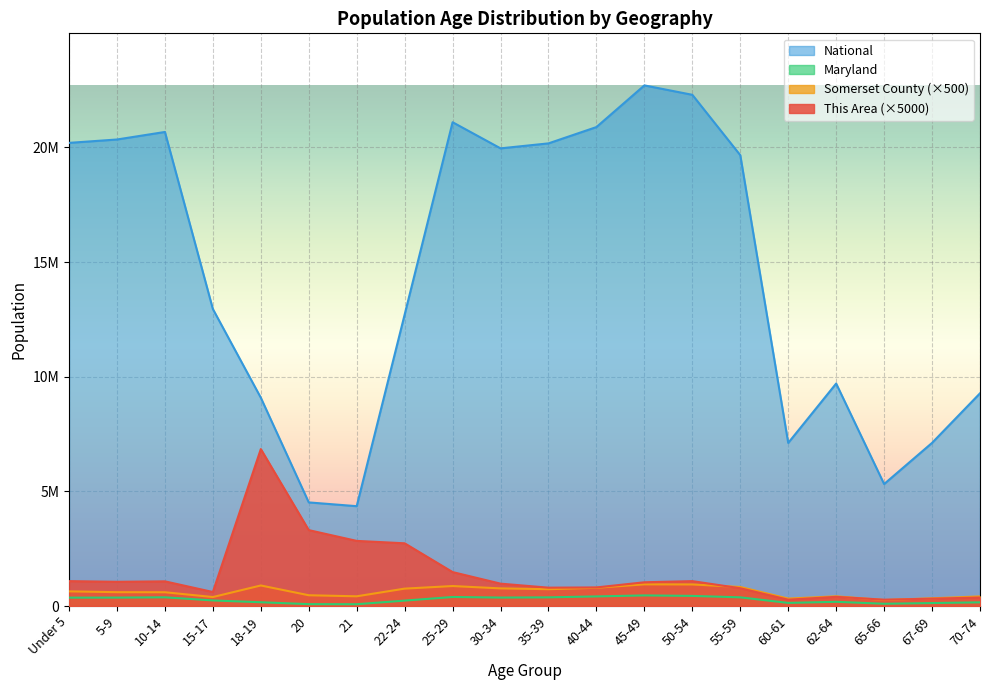

At which category does the chart reach its minimum across all series?

21